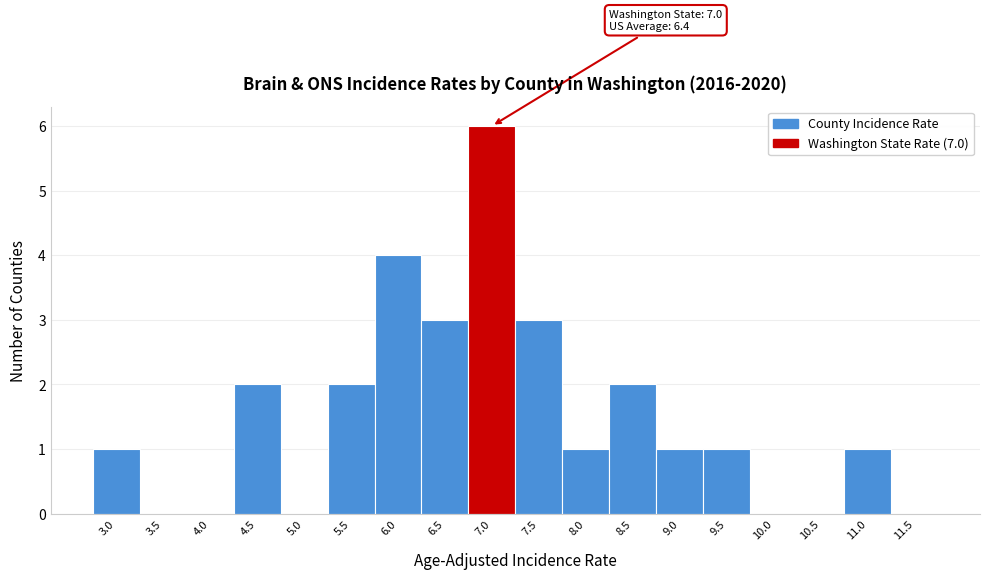

Reading left to right, list all the values displayed in this chart.

3.0=1	3.5=0	4.0=0	4.5=2	5.0=0	5.5=2	6.0=4	6.5=3	7.0=6	7.5=3	8.0=1	8.5=2	9.0=1	9.5=1	10.0=0	10.5=0	11.0=1	11.5=0